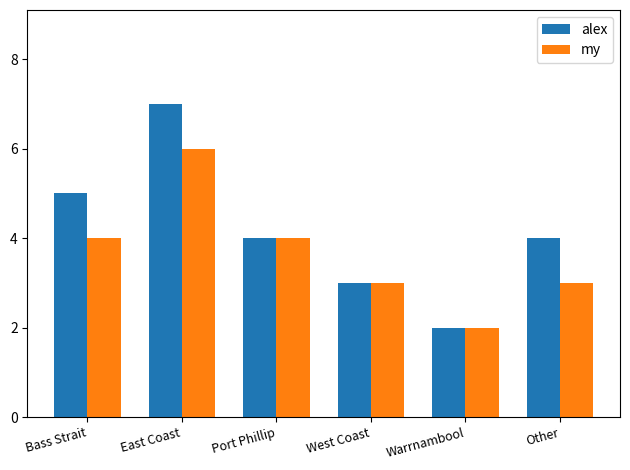

Is it true that my equals 3 at West Coast?

True